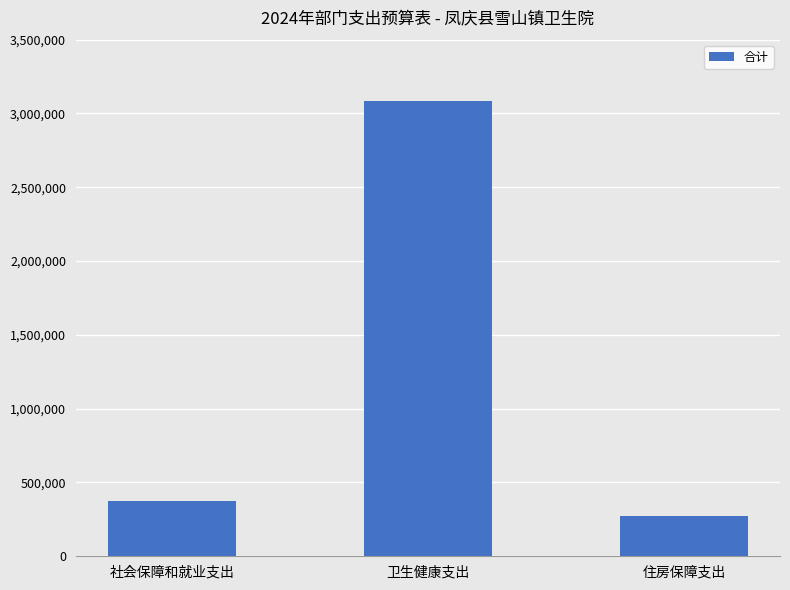

Reading left to right, what are all the values shown in this chart?

社会保障和就业支出=371963.0	卫生健康支出=3086330.5	住房保障支出=274877.0